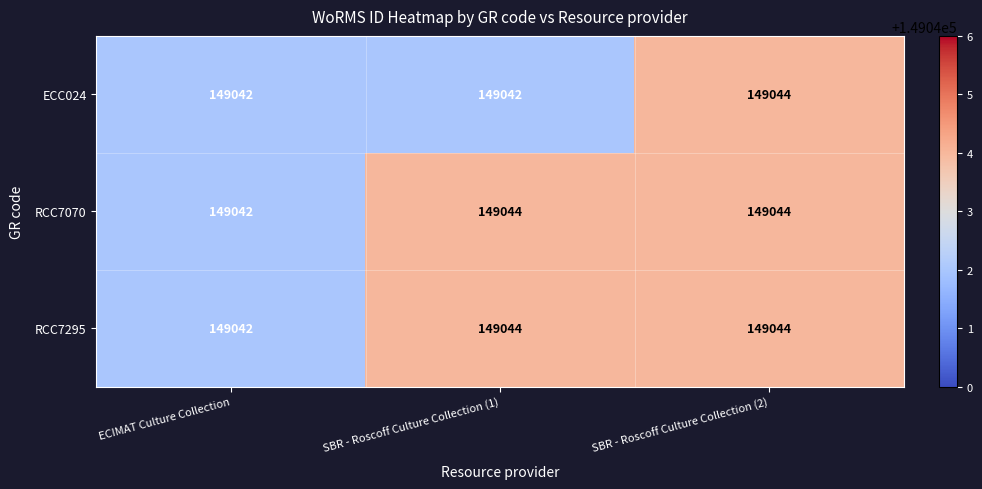

The value of RCC7070 at SBR - Roscoff Culture Collection (2) is 246947. True or false?

False